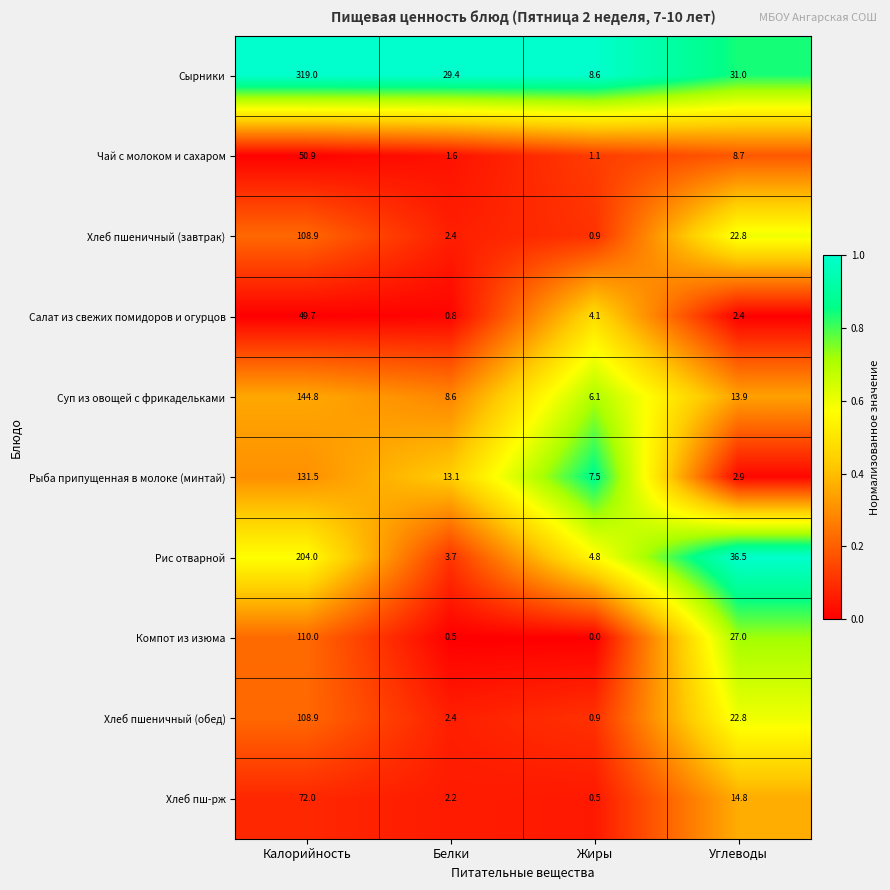

What is the total value across all series at Белки?

64.7